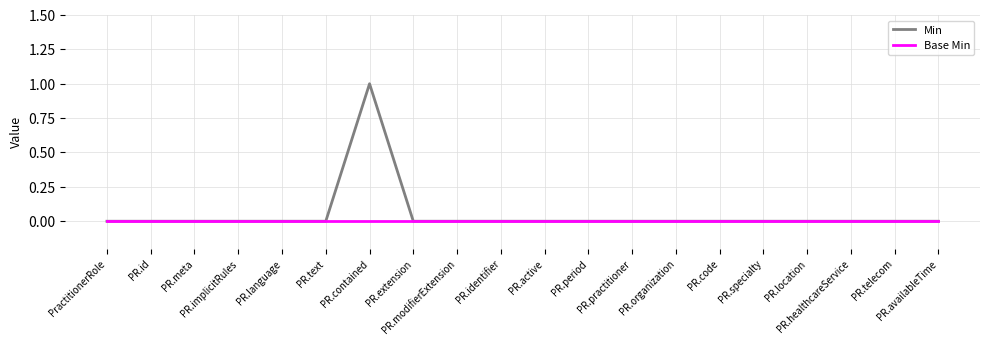

Which series has the widest spread of values?

Min